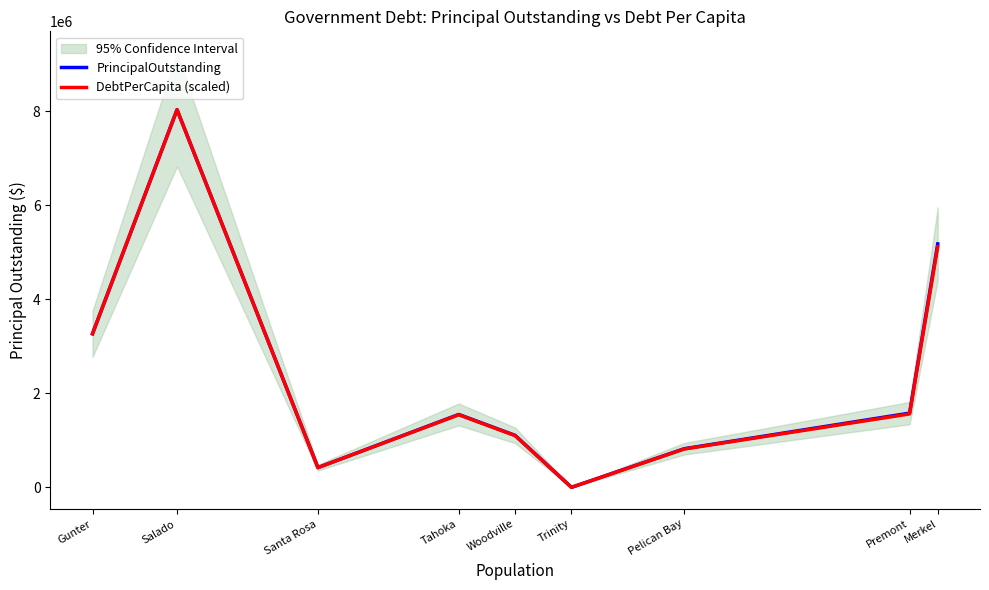

Reading left to right, transcribe all the data shown in this chart.

PrincipalOutstanding: Merkel=5176000.0	Premont=1578000.0	Pelican Bay=821000.0	Trinity=0.0	Woodville=1105000.0	Tahoka=1550000.0	Santa Rosa=420000.0	Salado=8030000.0	Gunter=3264000.0
DebtPerCapita (scaled): Merkel=5118488.9	Premont=1561109.0	Pelican Bay=814895.8	Trinity=0.0	Woodville=1099509.3	Tahoka=1543576.5	Santa Rosa=419127.9	Salado=8030000.0	Gunter=3268080.1